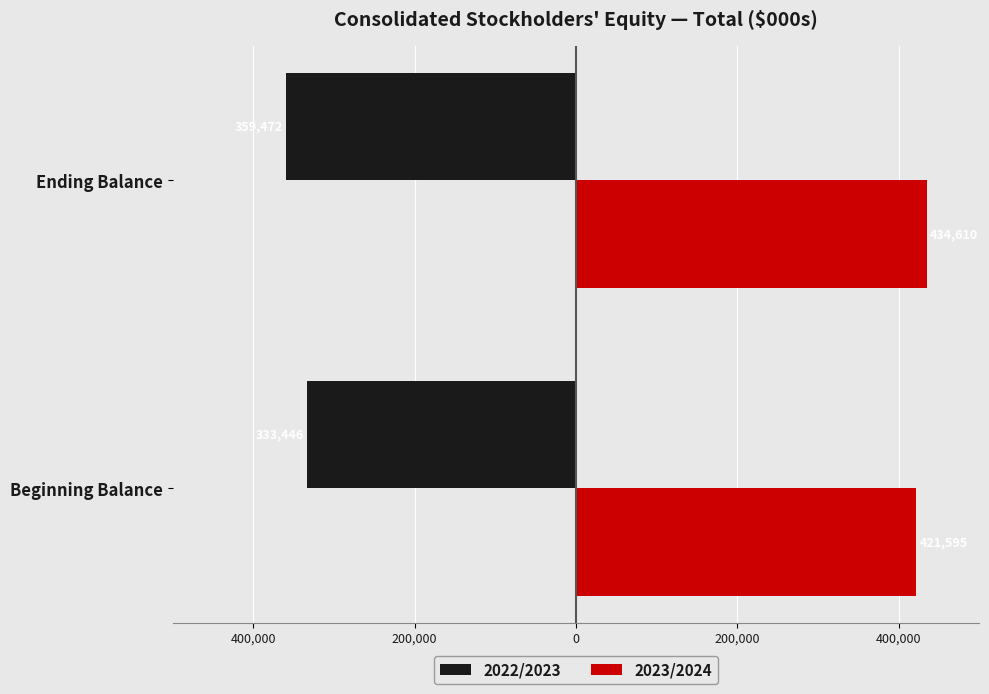

What are all the series names shown in the legend?

2022/2023, 2023/2024